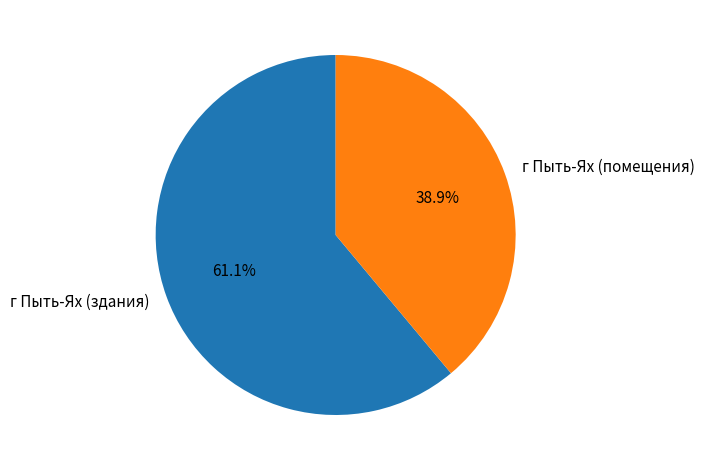

Which has a higher value, г Пыть-Ях (помещения) or г Пыть-Ях (здания)?

г Пыть-Ях (здания)